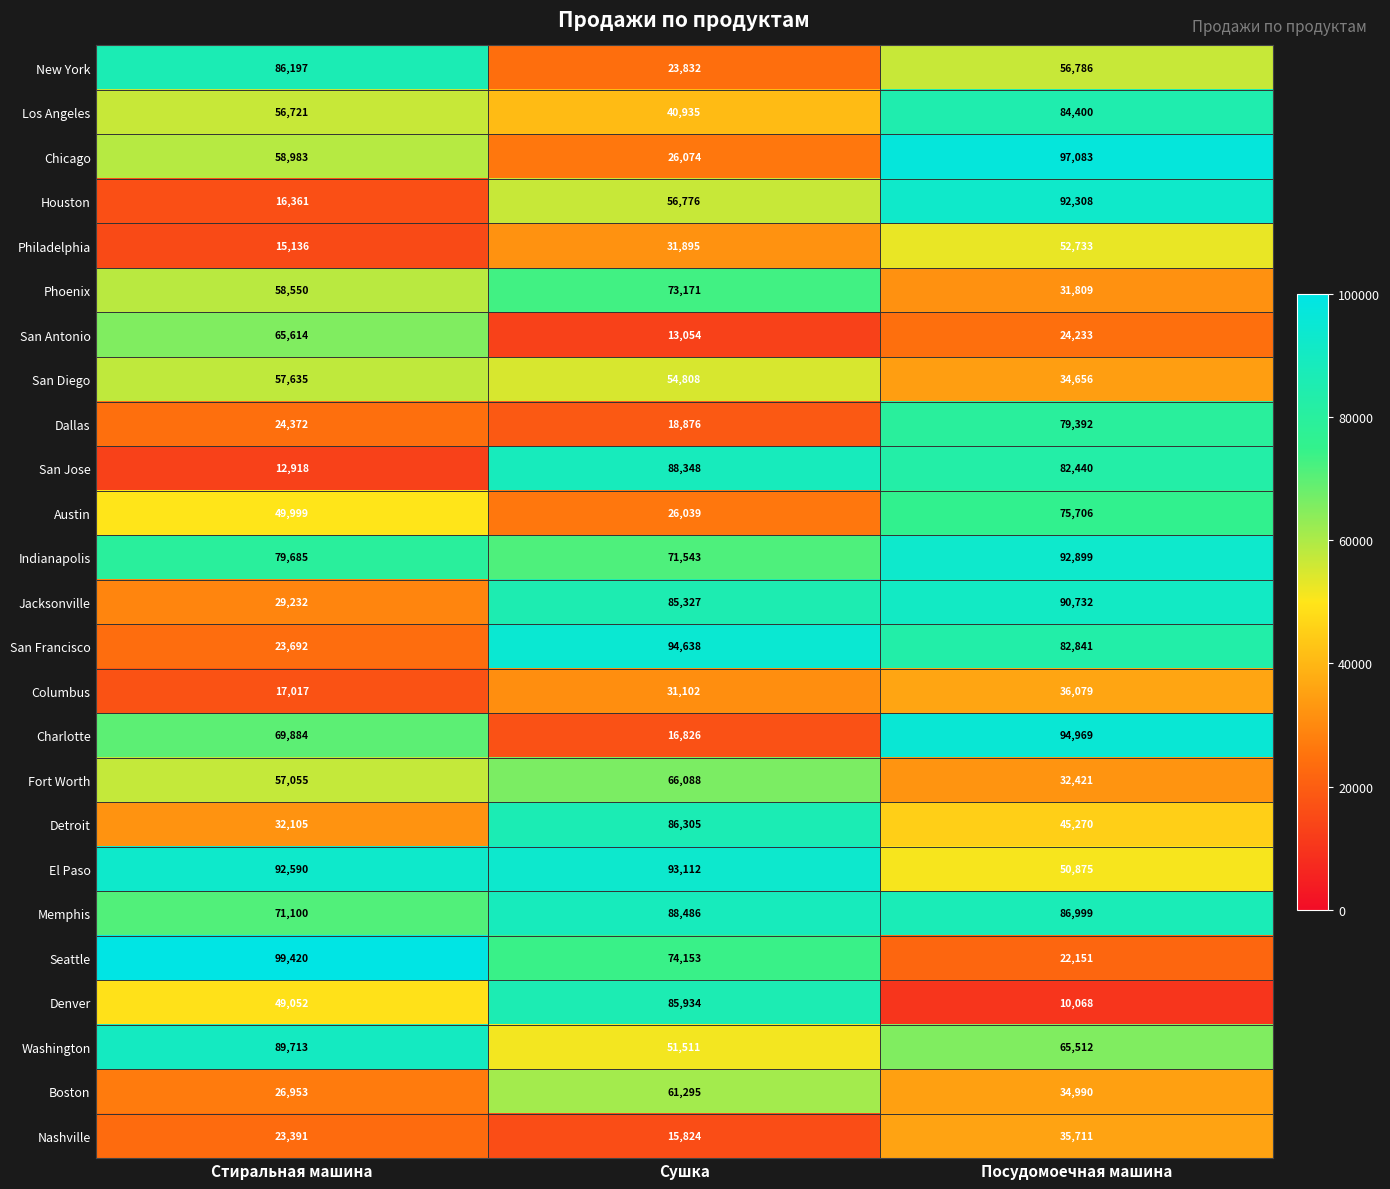

How many categories are shown in the chart?

3